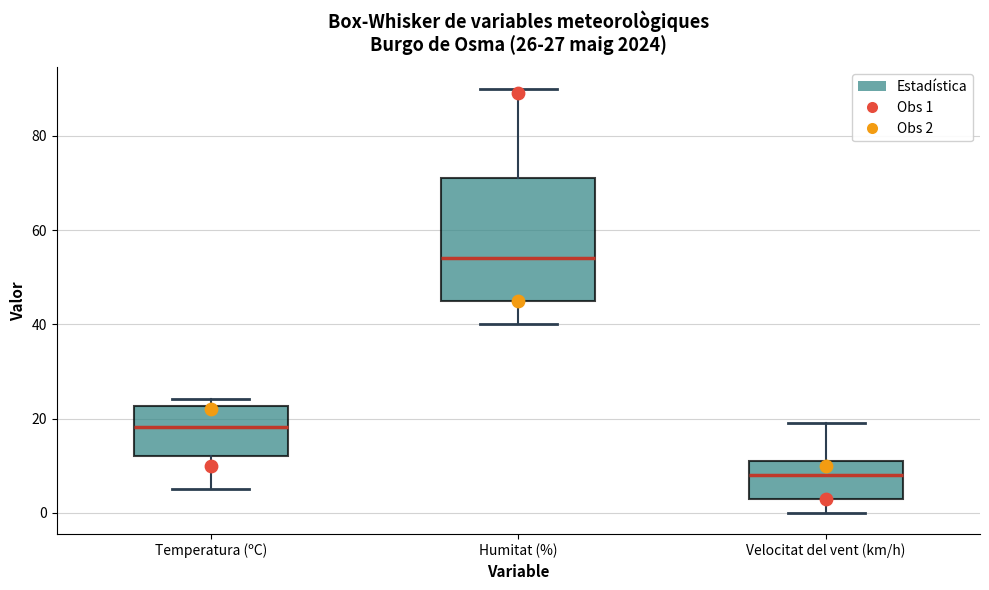

Comparing the boxes themselves (not the whiskers), which one is the tallest?

Humitat (%)